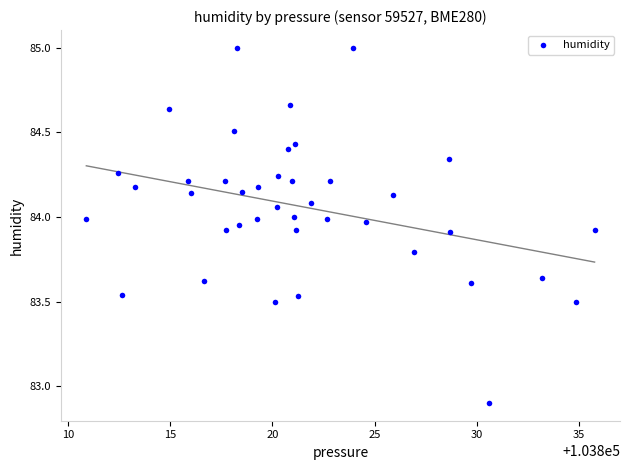

What is the range of Y values (max minus min)?

2.1